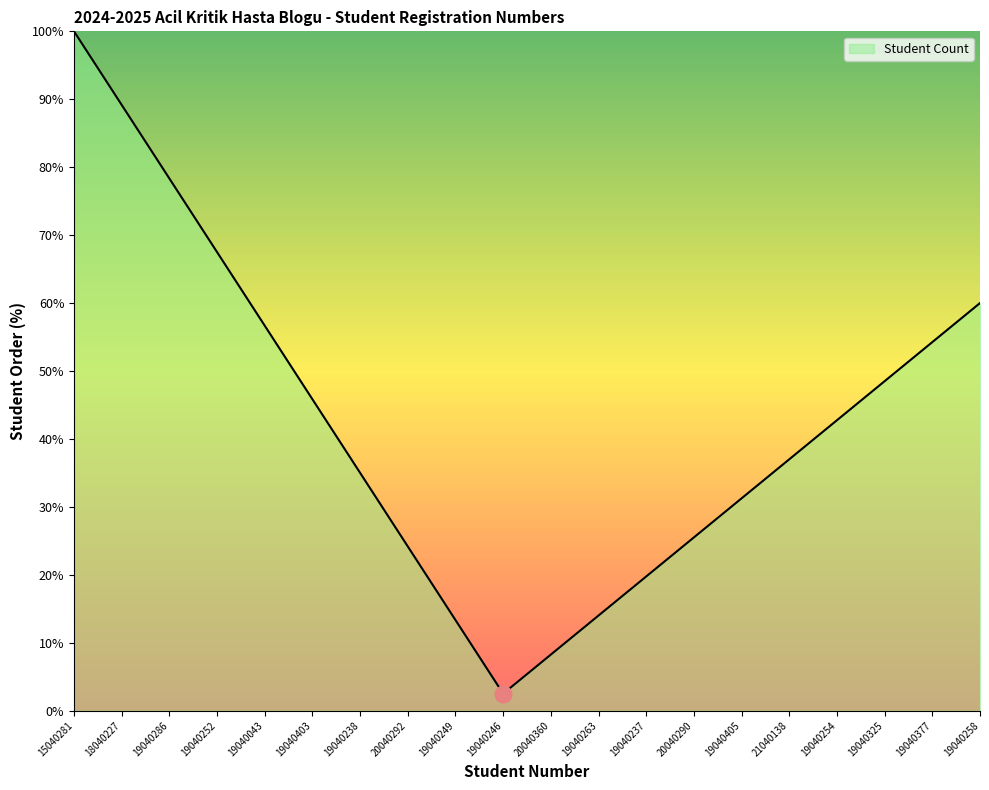

True or false: the data has more than 1 interior local peaks.

False